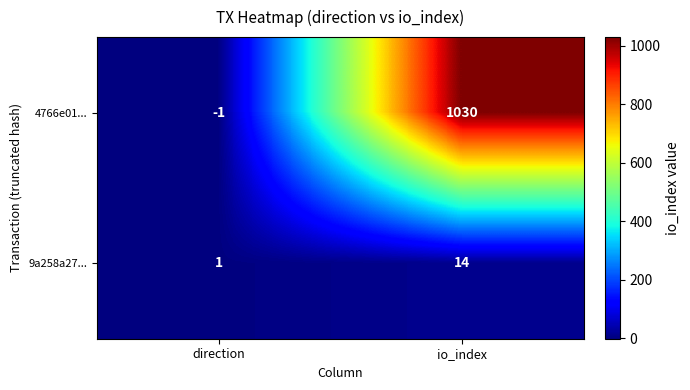

List the series in order of their overall mean, lowest first.

9a258a27..., 4766e01...